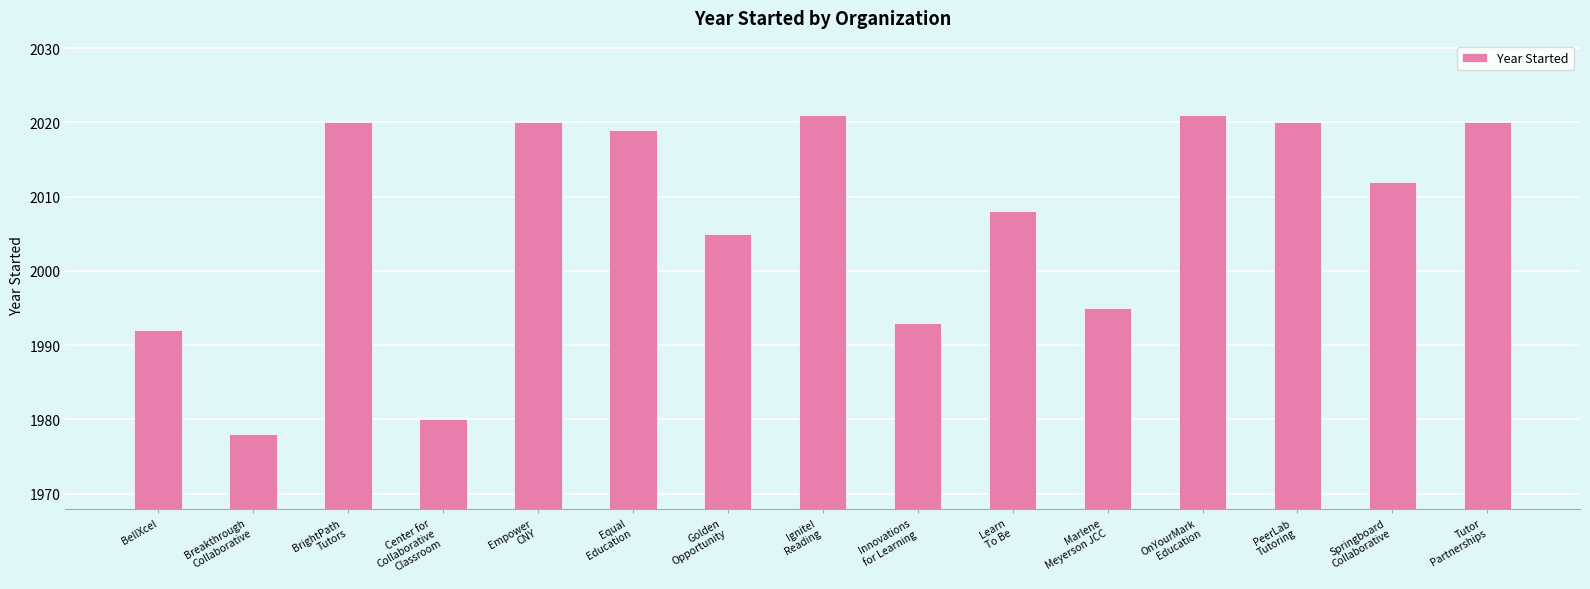

Where is the data nearest to the value 1999?

Marlene
Meyerson JCC